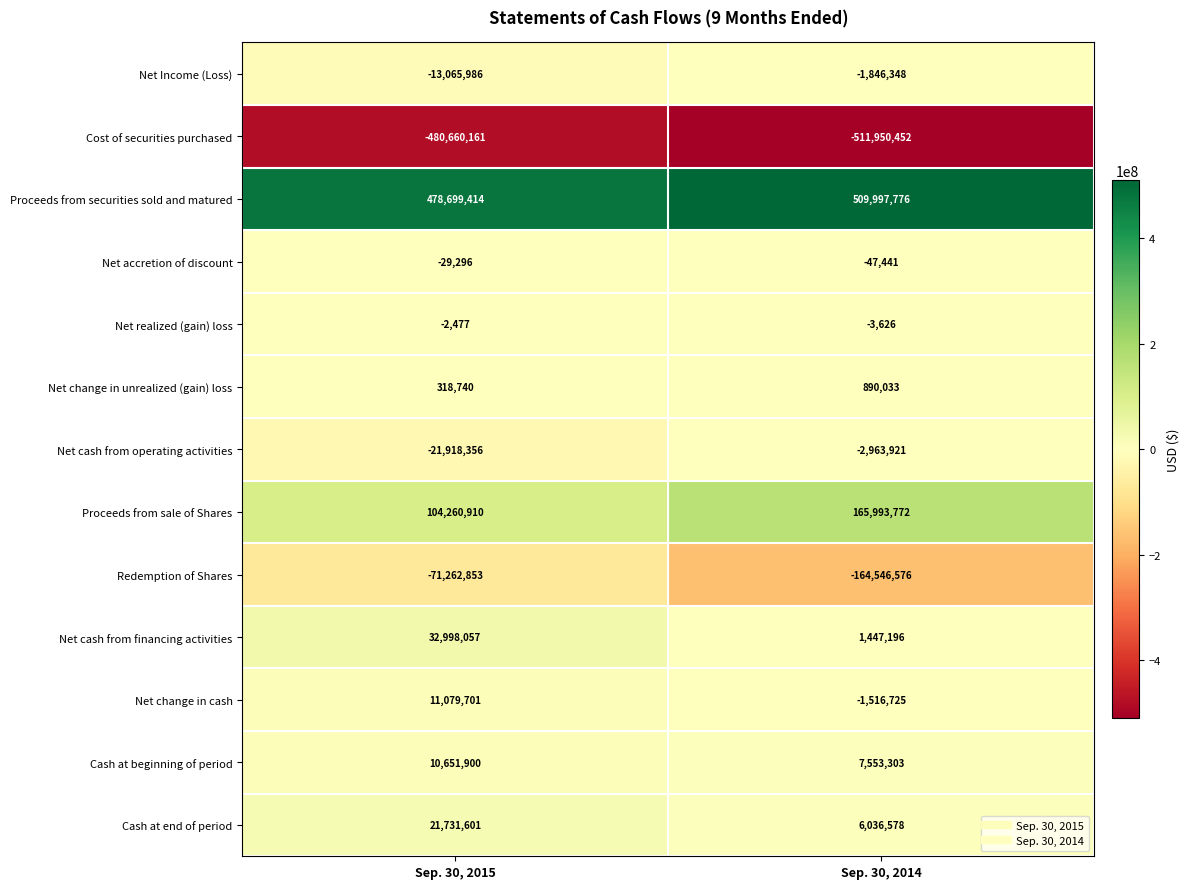

What is the difference between the Net change in unrealized (gain) loss values at Sep. 30, 2014 and Sep. 30, 2015?

571293